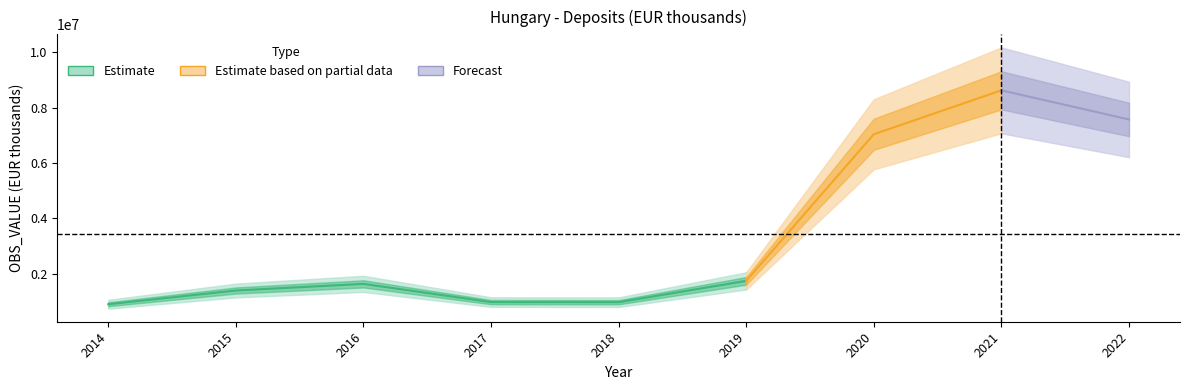

Is it true that the value at 2021 is 14101370?

False